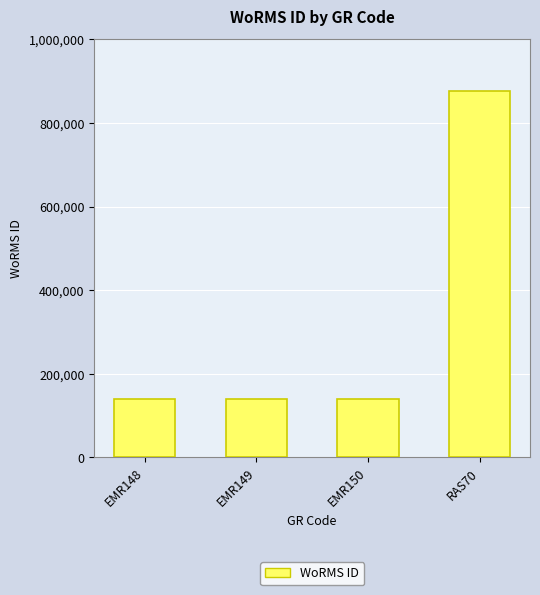

Does the chart contain stacked bars?

No